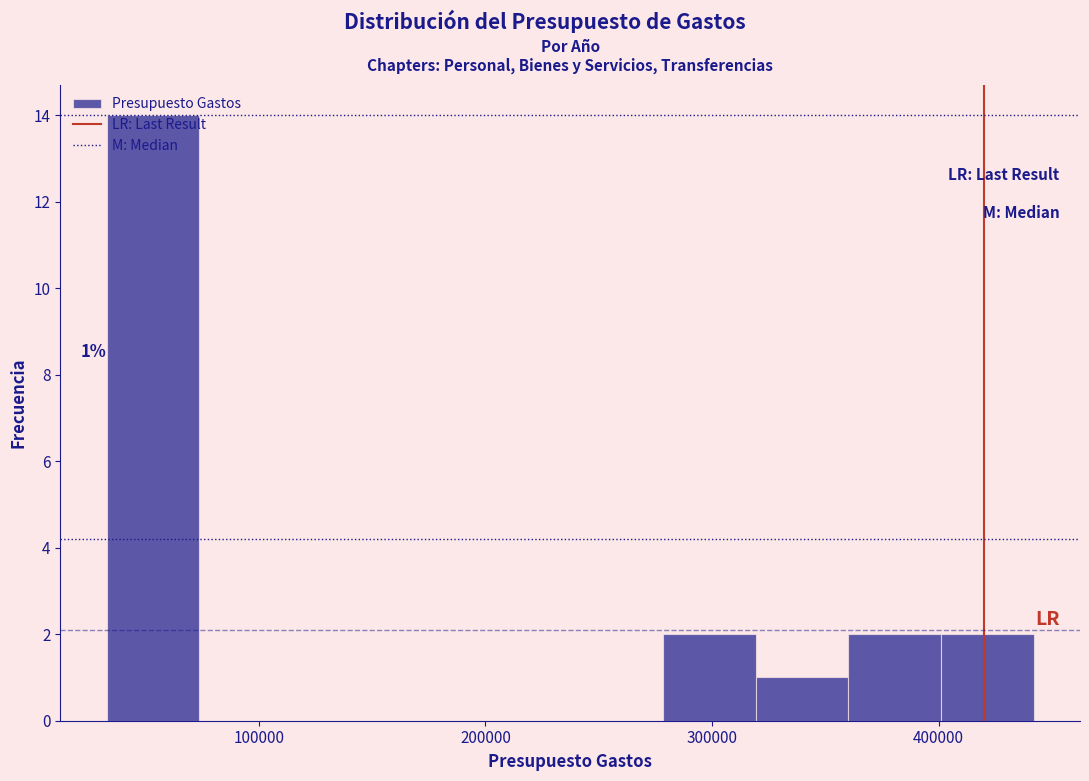

Over which range of the x-axis is the bar tallest?

30000 to 70000